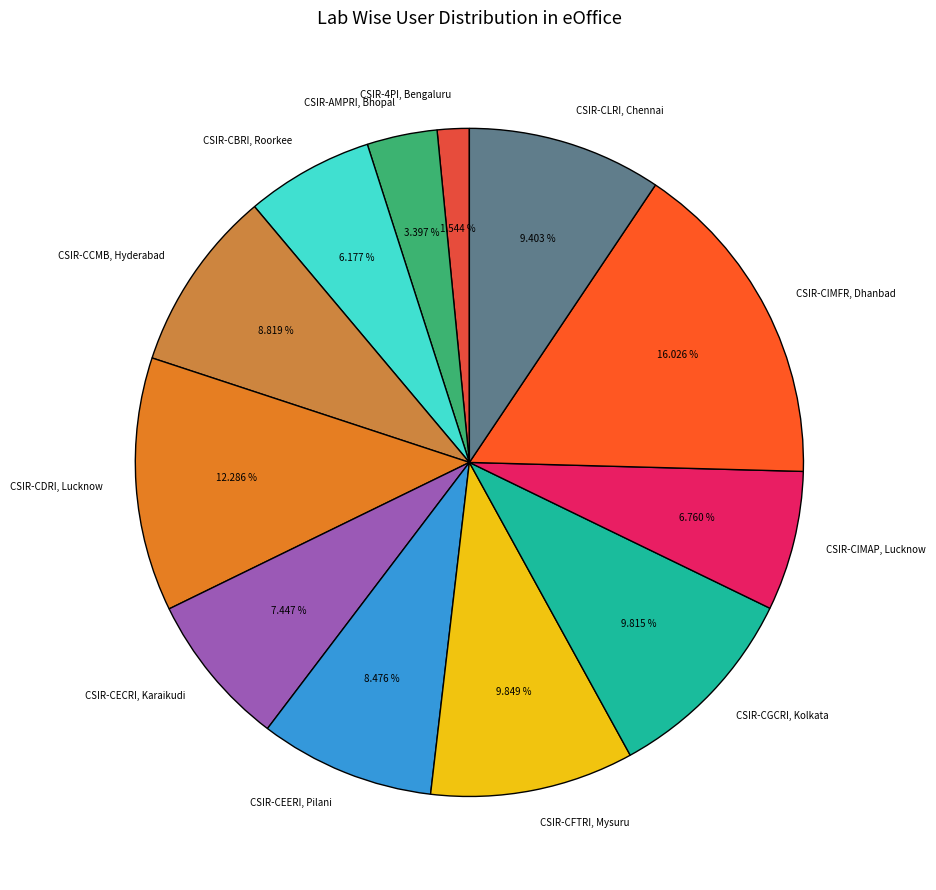

What portion of the pie excludes CSIR-CLRI, Chennai?

90.6%